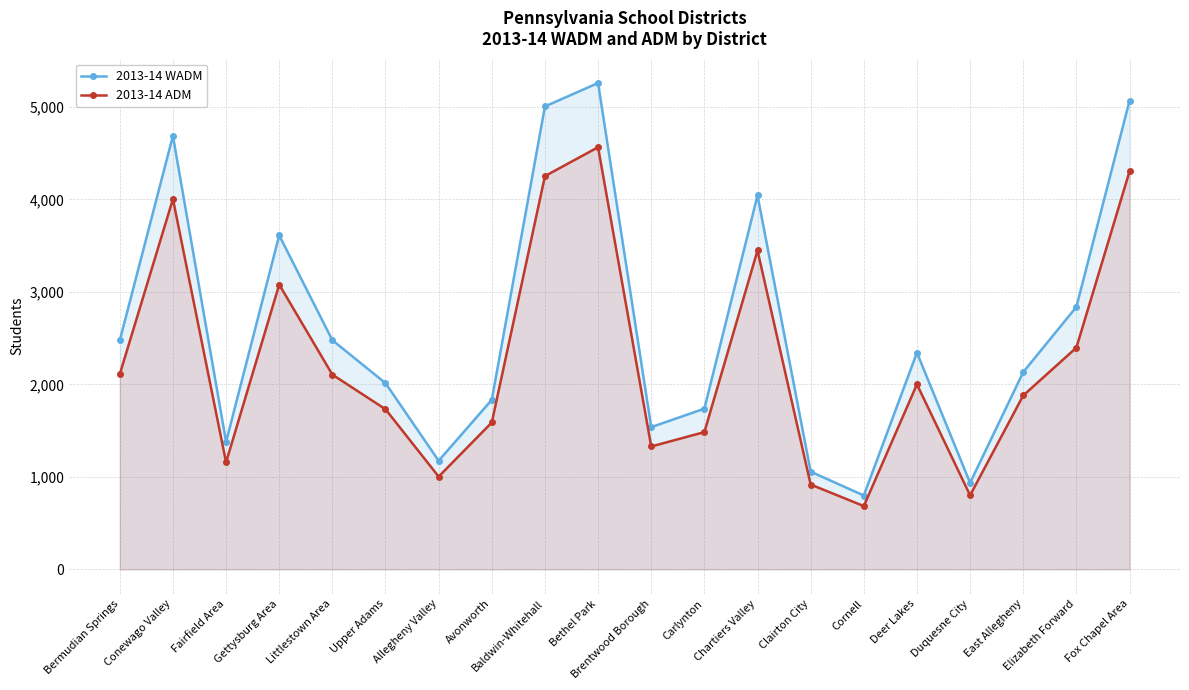

What value does the 2013-14 ADM series have at Chartiers Valley?

3448.4